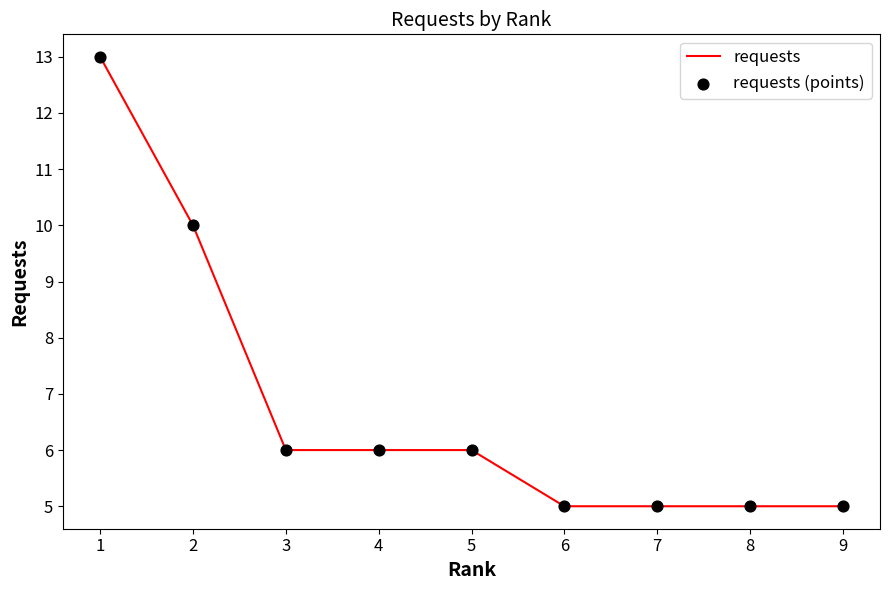

What is the change in value from 1 to 2?

-3